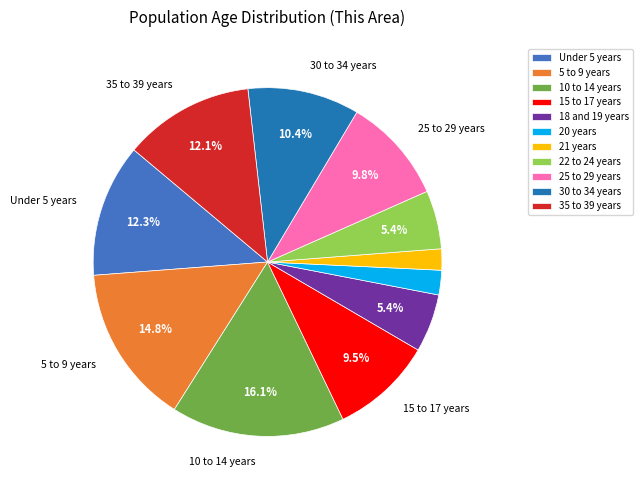

What is the largest slice in the pie chart?

10 to 14 years